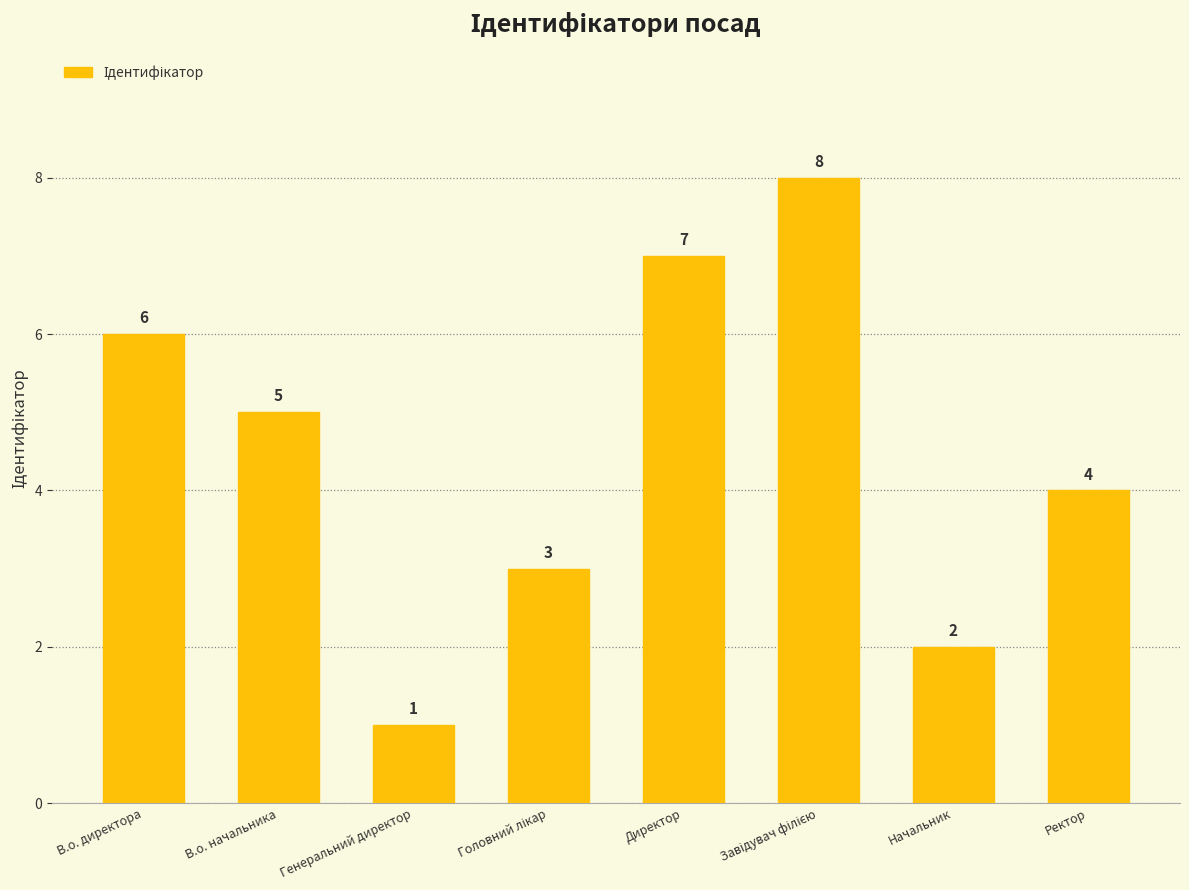

How many series are shown in this chart?

1